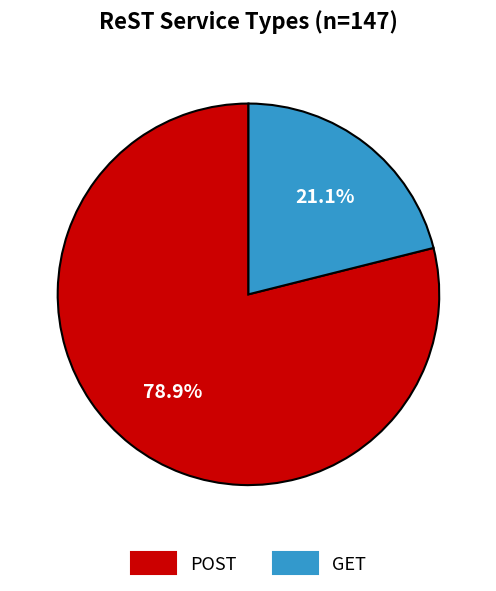

What is the ratio of the value at GET to the value at POST?

0.3